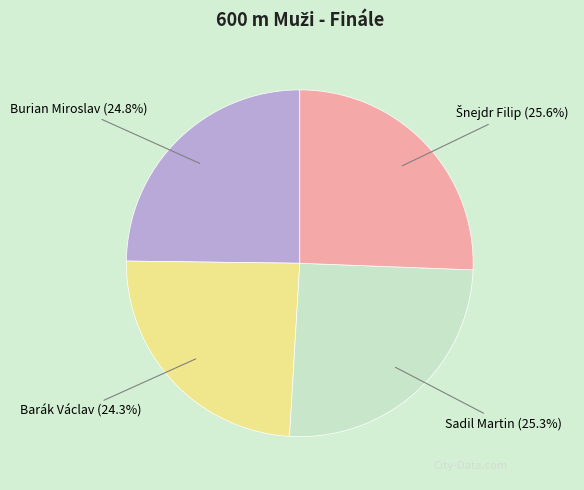

What is the ratio of the value at Barák Václav to the value at Sadil Martin?

1.0